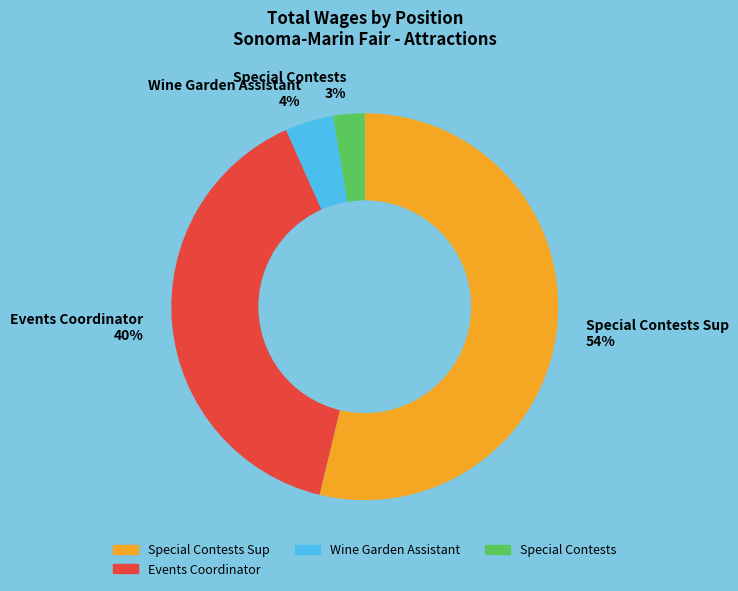

Rank the categories by value from lowest to highest.

Special Contests 3%, Wine Garden Assistant 4%, Events Coordinator 40%, Special Contests Sup 54%